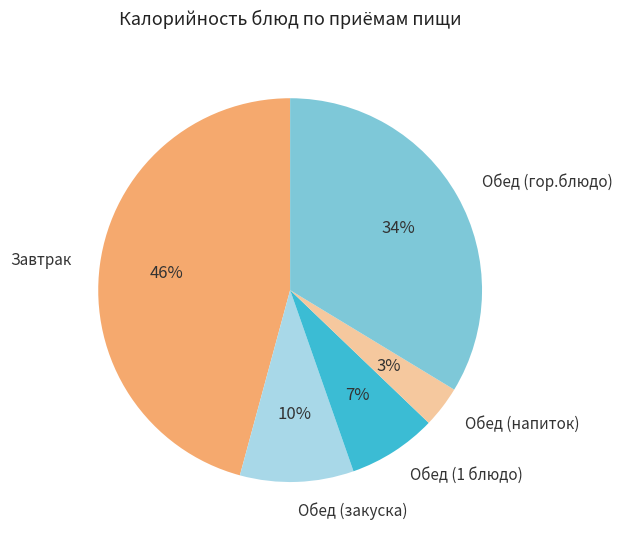

Rank the categories by value from lowest to highest.

Обед (напиток), Обед (1 блюдо), Обед (закуска), Обед (гор.блюдо), Завтрак